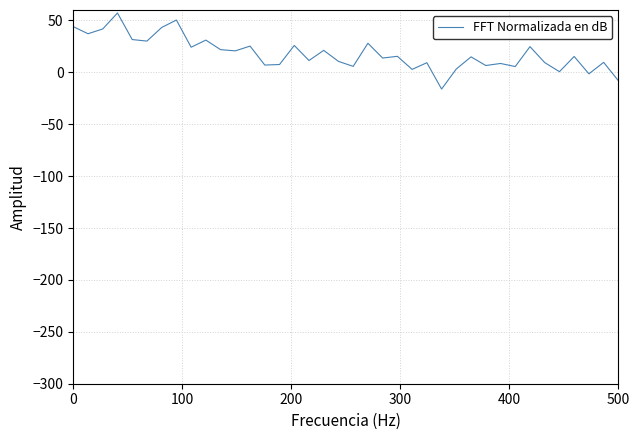

What is the difference between the maximum and minimum values?

73.3